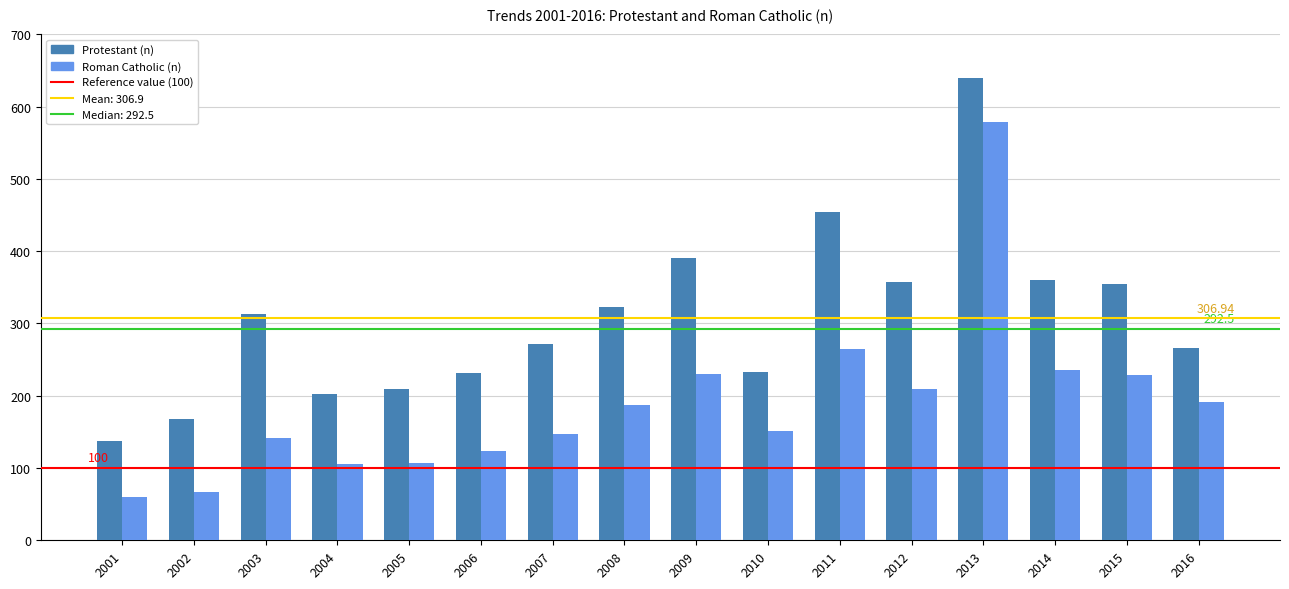

Rank the series by their maximum value, from lowest to highest.

Roman Catholic (n), Protestant (n)